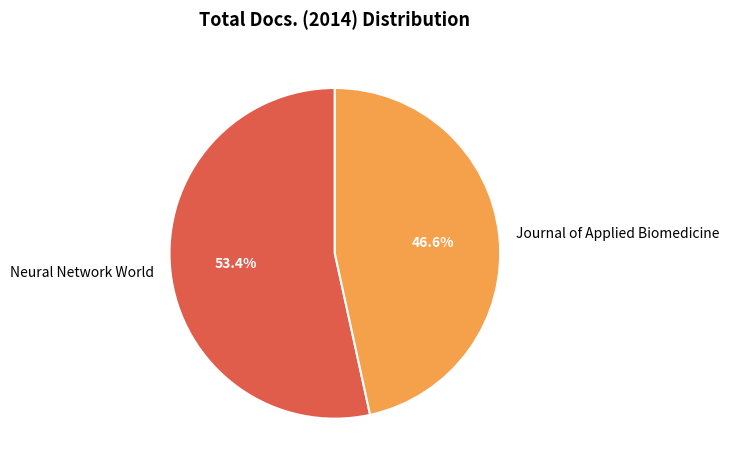

What is the smallest slice in the pie chart?

Journal of Applied Biomedicine